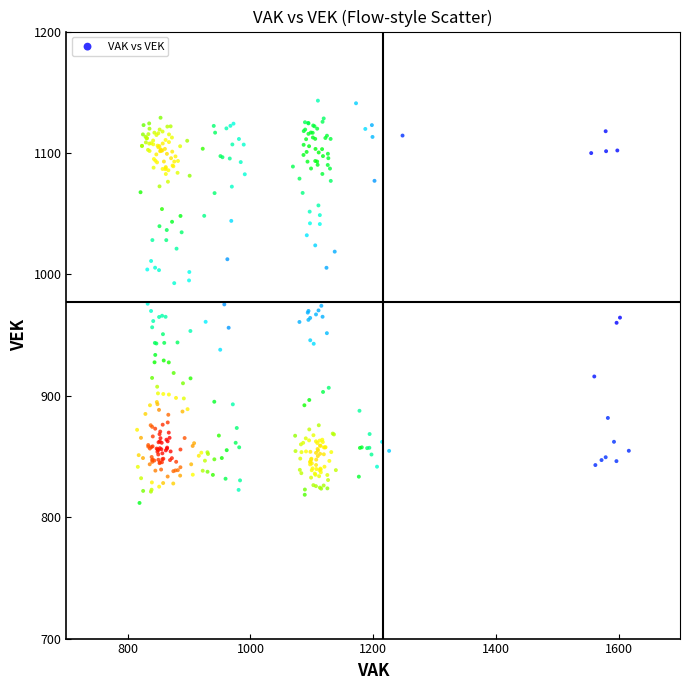

What is the range of Y values (max minus min)?

331.4